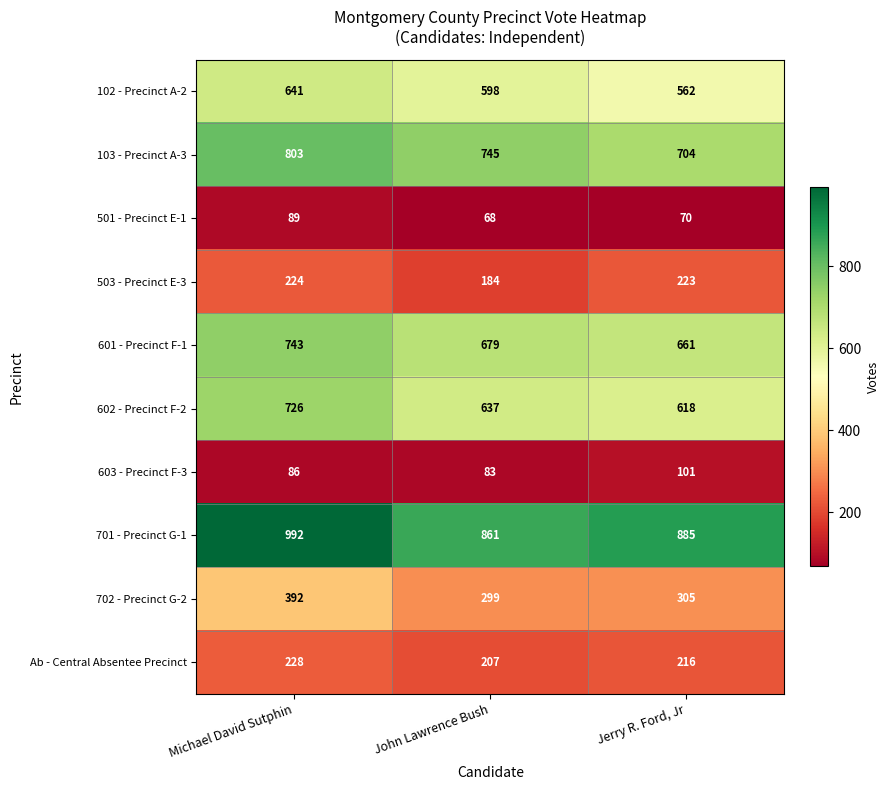

Reading right to left, extract all data points from this chart.

102 - Precinct A-2: Jerry R. Ford, Jr=562	John Lawrence Bush=598	Michael David Sutphin=641
103 - Precinct A-3: Jerry R. Ford, Jr=704	John Lawrence Bush=745	Michael David Sutphin=803
501 - Precinct E-1: Jerry R. Ford, Jr=70	John Lawrence Bush=68	Michael David Sutphin=89
503 - Precinct E-3: Jerry R. Ford, Jr=223	John Lawrence Bush=184	Michael David Sutphin=224
601 - Precinct F-1: Jerry R. Ford, Jr=661	John Lawrence Bush=679	Michael David Sutphin=743
602 - Precinct F-2: Jerry R. Ford, Jr=618	John Lawrence Bush=637	Michael David Sutphin=726
603 - Precinct F-3: Jerry R. Ford, Jr=101	John Lawrence Bush=83	Michael David Sutphin=86
701 - Precinct G-1: Jerry R. Ford, Jr=885	John Lawrence Bush=861	Michael David Sutphin=992
702 - Precinct G-2: Jerry R. Ford, Jr=305	John Lawrence Bush=299	Michael David Sutphin=392
Ab - Central Absentee Precinct: Jerry R. Ford, Jr=216	John Lawrence Bush=207	Michael David Sutphin=228